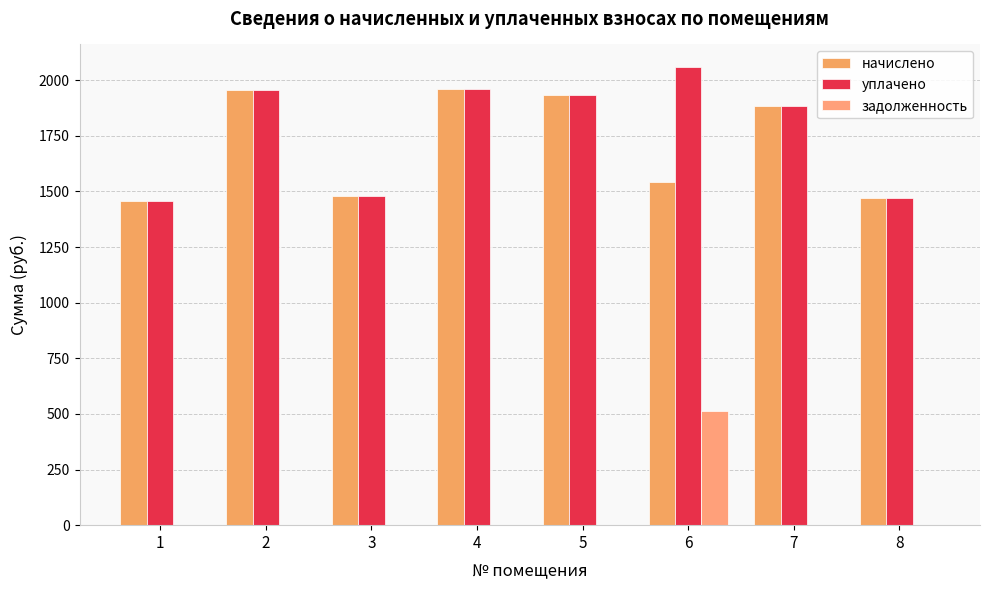

How many data points does each series have?

8